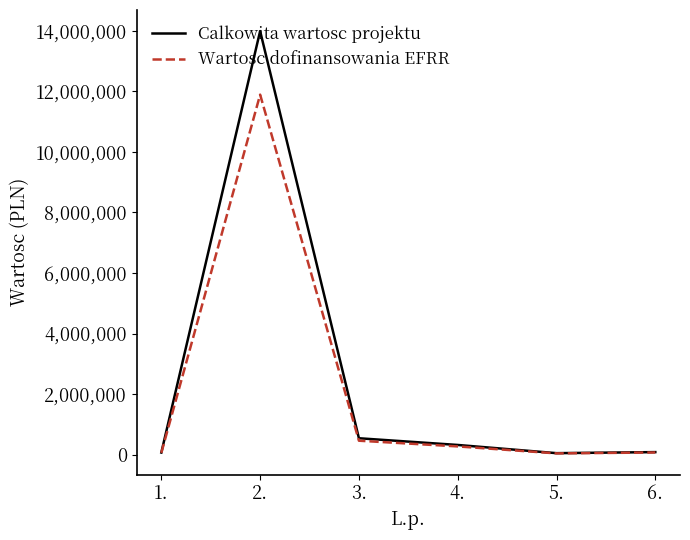

Between 2. and 6., which series saw the biggest shift?

Calkowita wartosc projektu